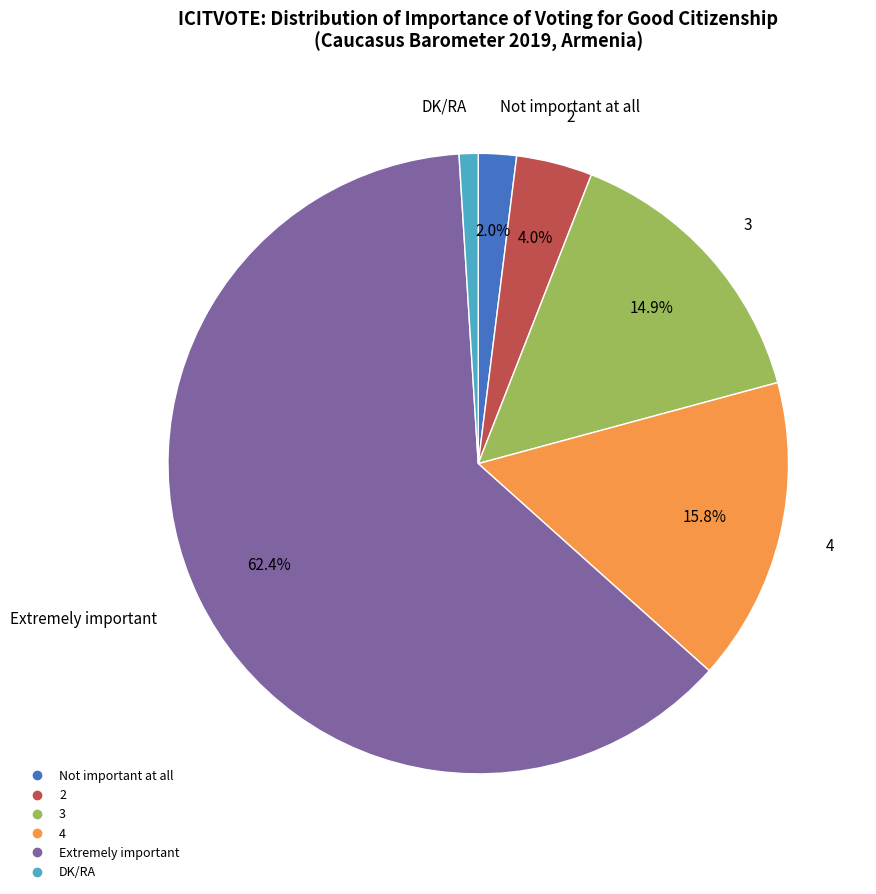

Is the sum of 4 and 3 greater than half?

No